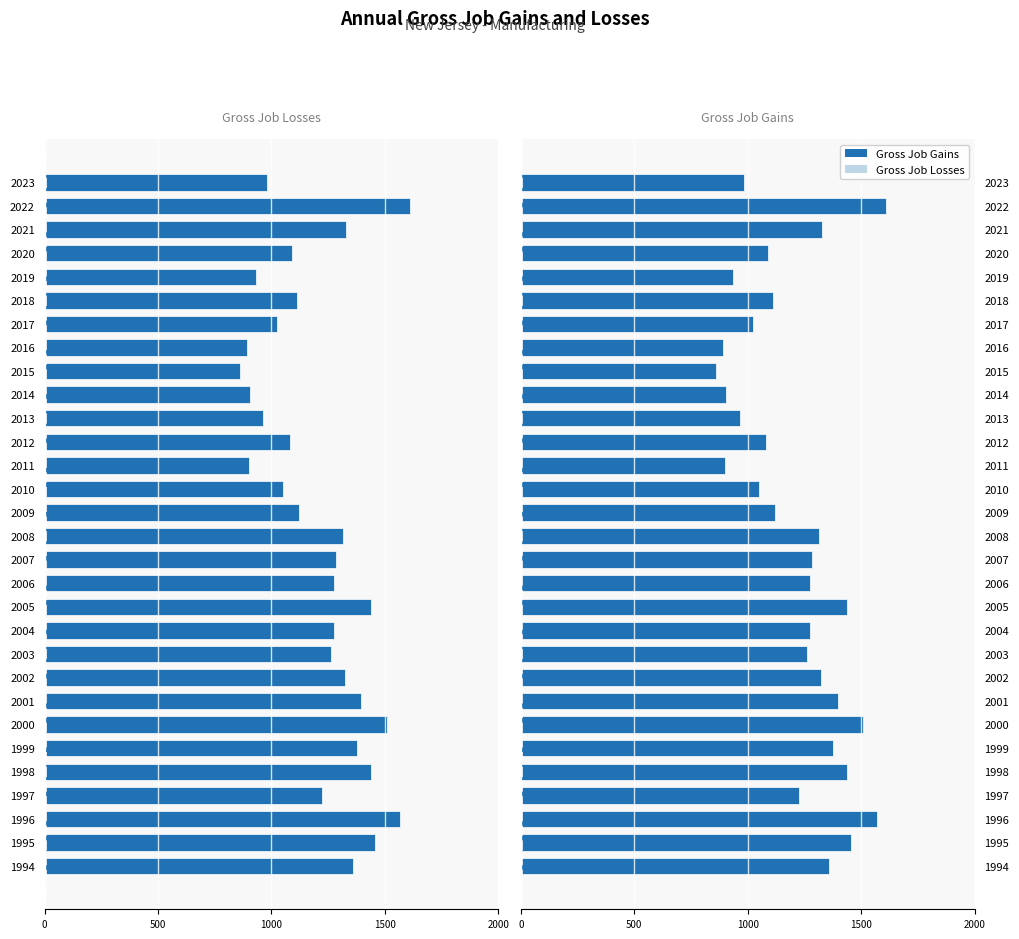

The Gross Job Gains series shows 1325.0 at 2002. True or false?

True